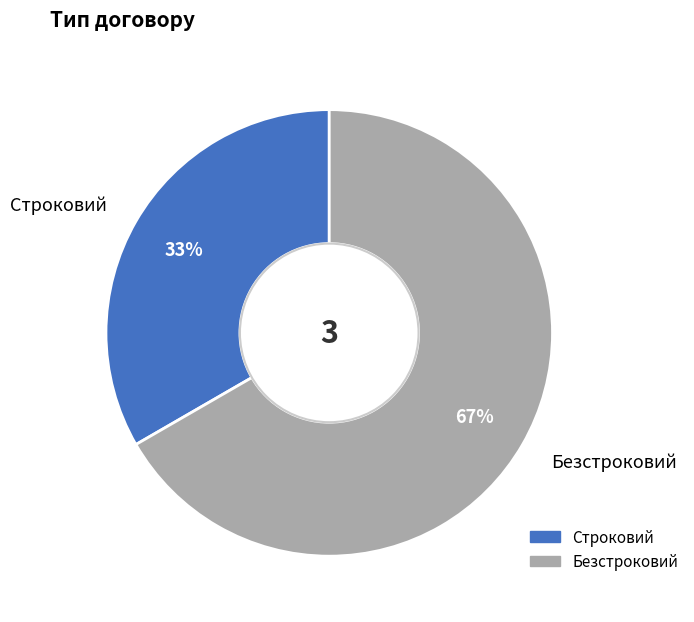

The Безстроковий slice represents 73% of the pie. True or false?

False